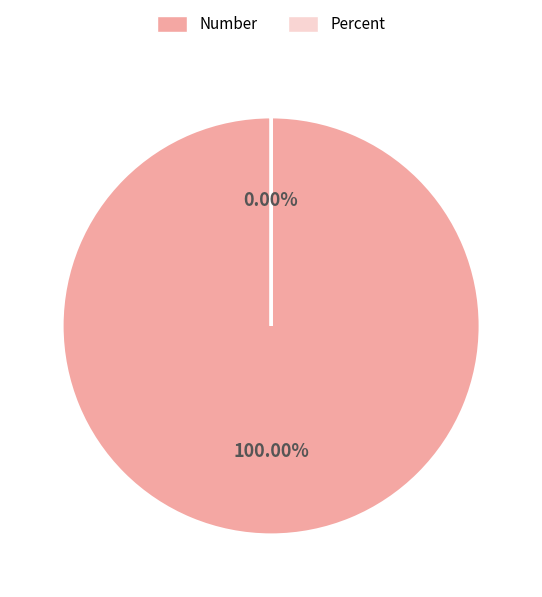

To the nearest percent, what is the difference between the largest and smallest slice percentages?

100%